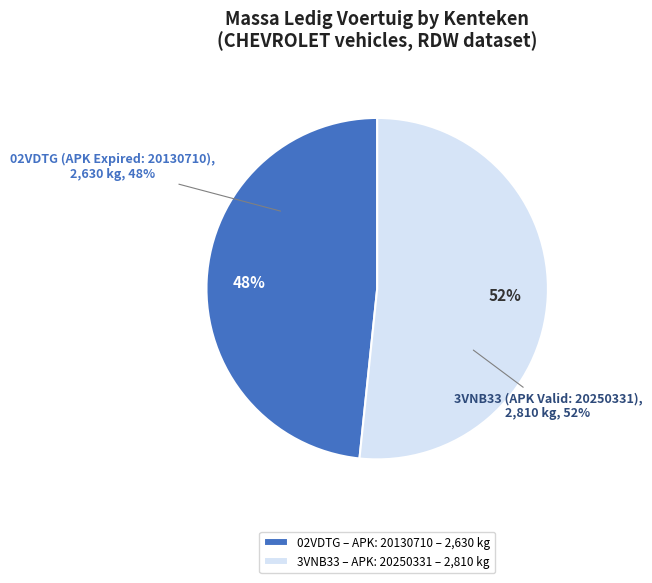

To the nearest percent, what portion does 3VNB33 (vervaldatum: 20250331) represent?

52%